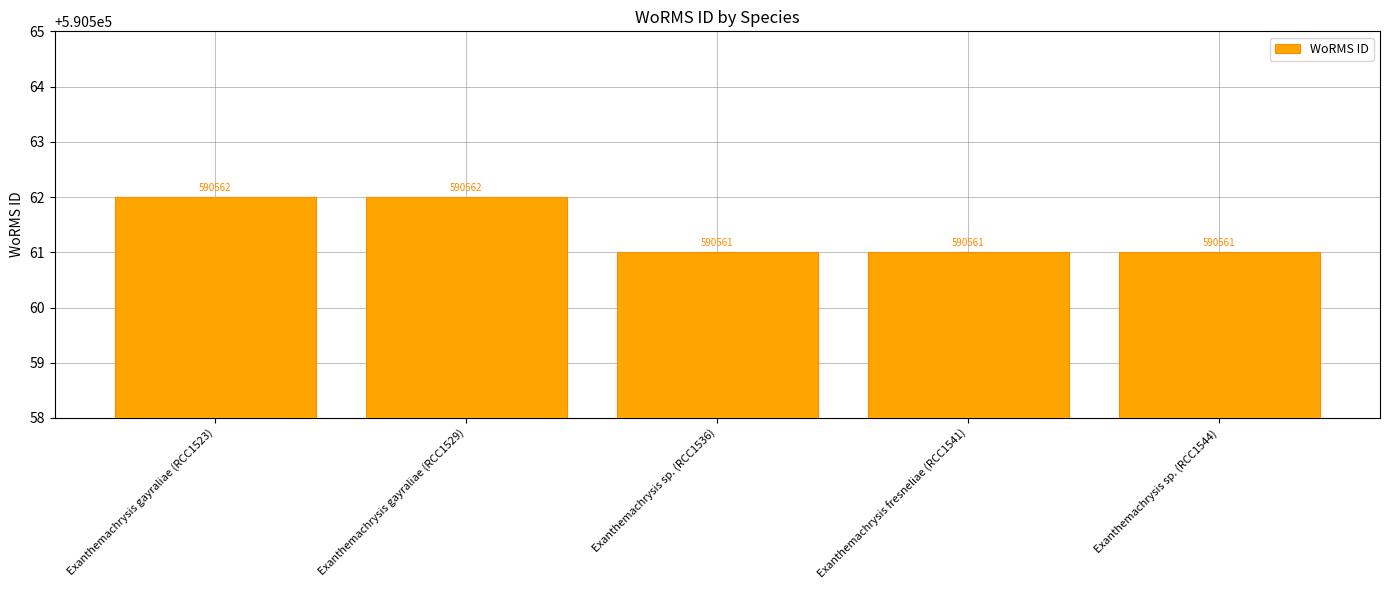

What is the value of the 4th bar from the left?

590561